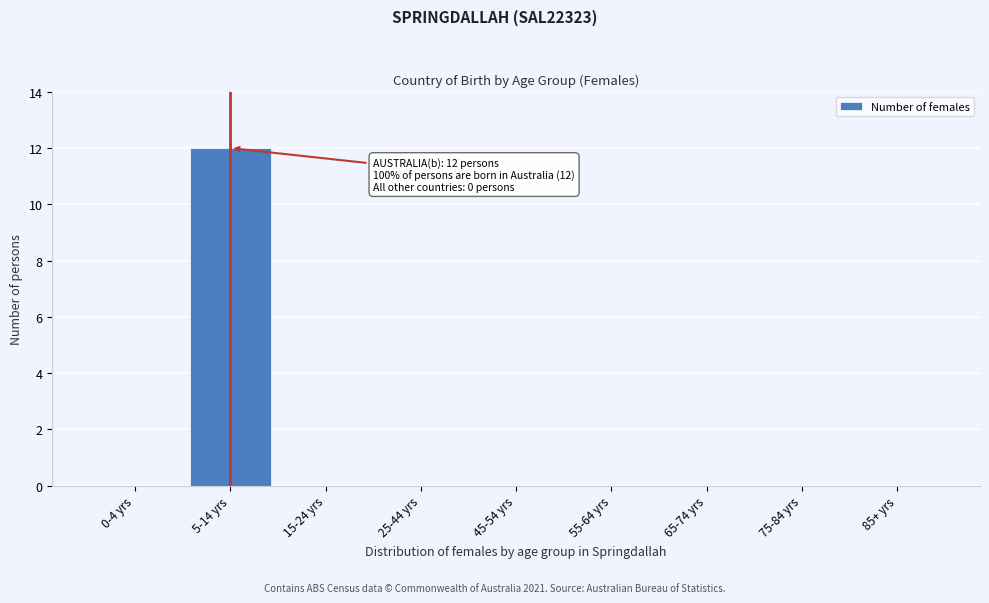

Reading right to left, list all the values displayed in this chart.

85+ yrs=0	75-84 yrs=0	65-74 yrs=0	55-64 yrs=0	45-54 yrs=0	25-44 yrs=0	15-24 yrs=0	5-14 yrs=12	0-4 yrs=0